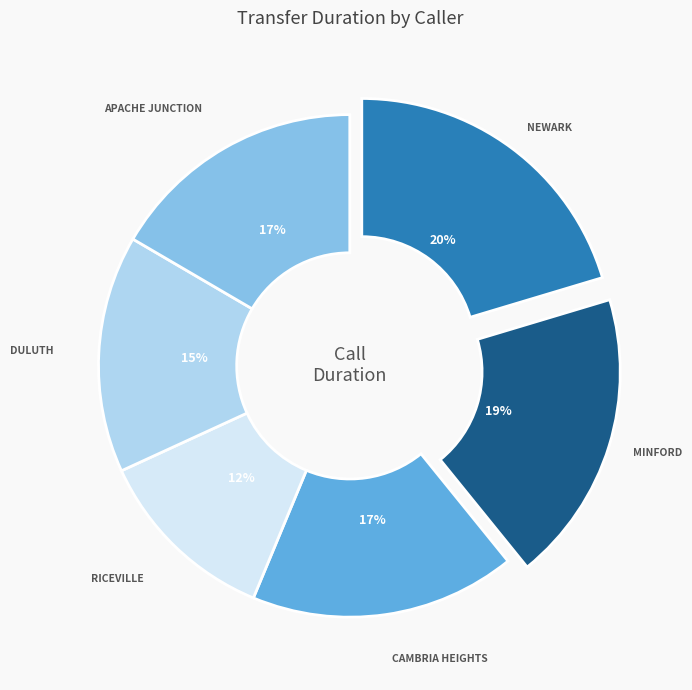

Count the number of slices in the pie.

6